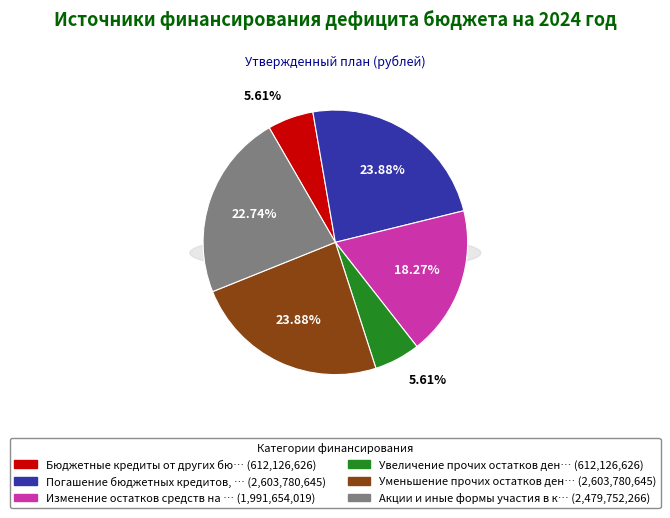

To the nearest percent, what is the difference between the largest and smallest slice percentages?

18%